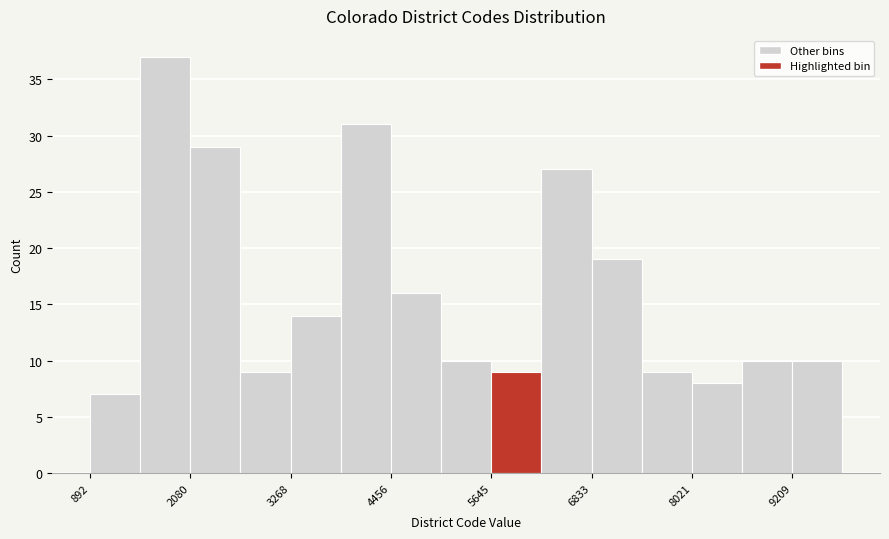

Around what value on the x-axis is the tallest bar? Give the approximate position of its centre, as read against the axis.

1800